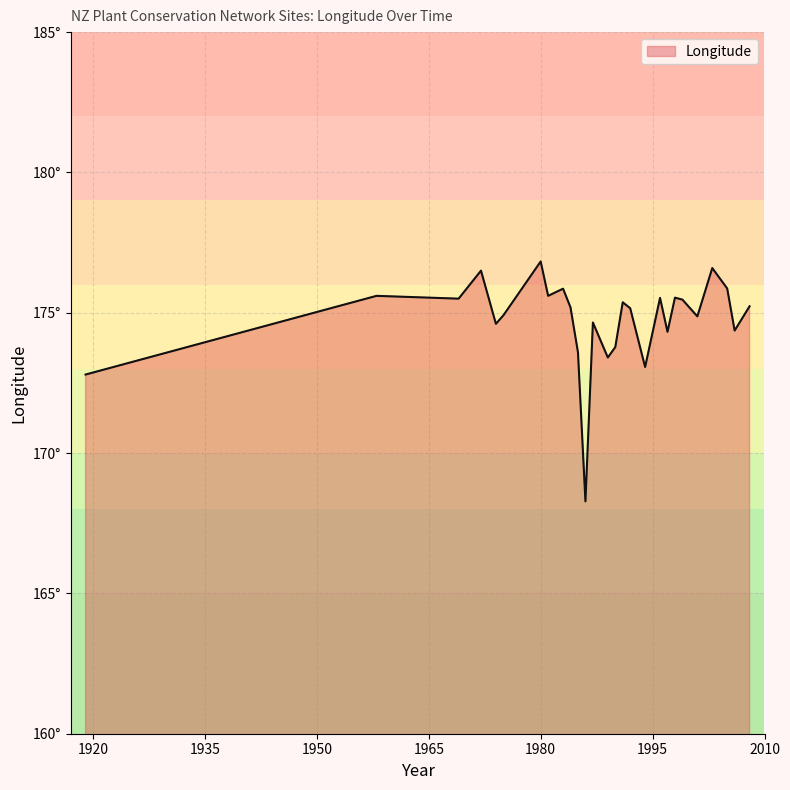

Is this an area chart (filled region under the line)?

Yes